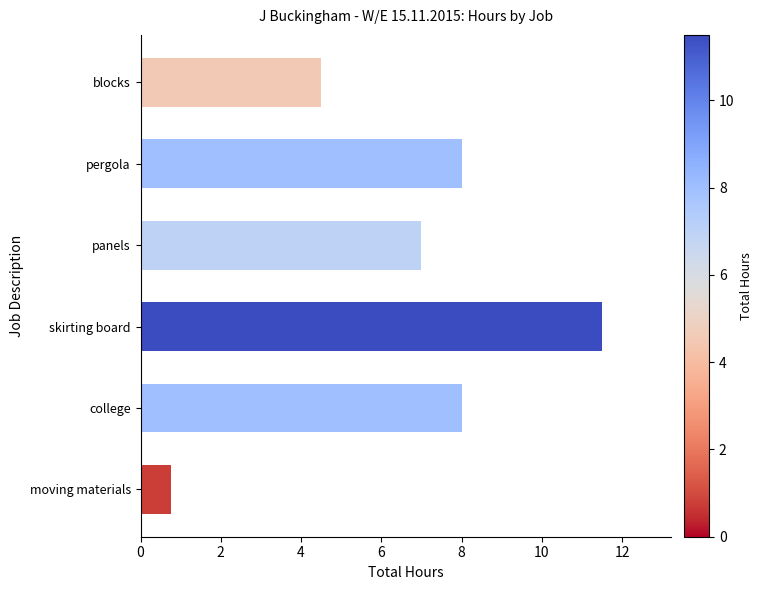

Reading top to bottom, transcribe all the data shown in this chart.

blocks=4.5	pergola=8.0	panels=7.0	skirting board=11.5	college=8.0	moving materials=0.8